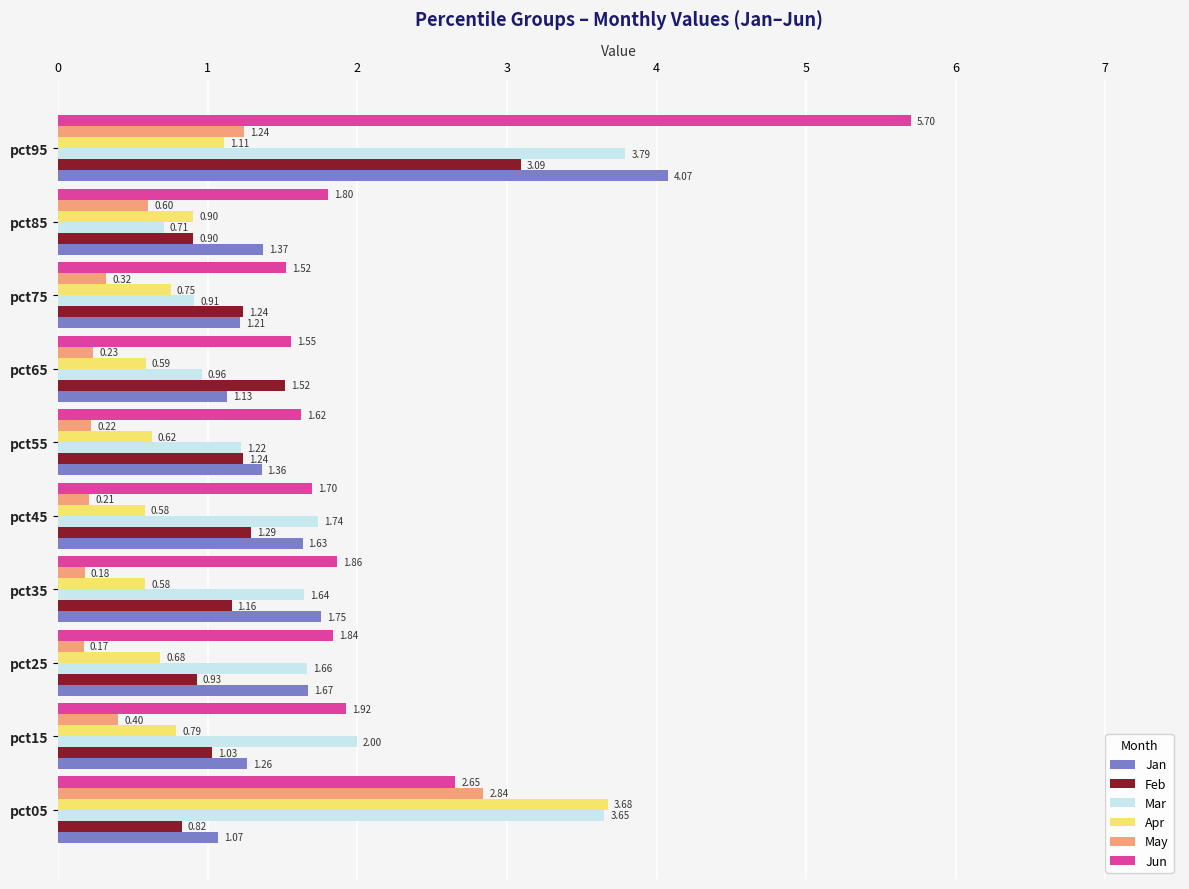

Between pct55 and pct75, which series saw the biggest shift?

Mar